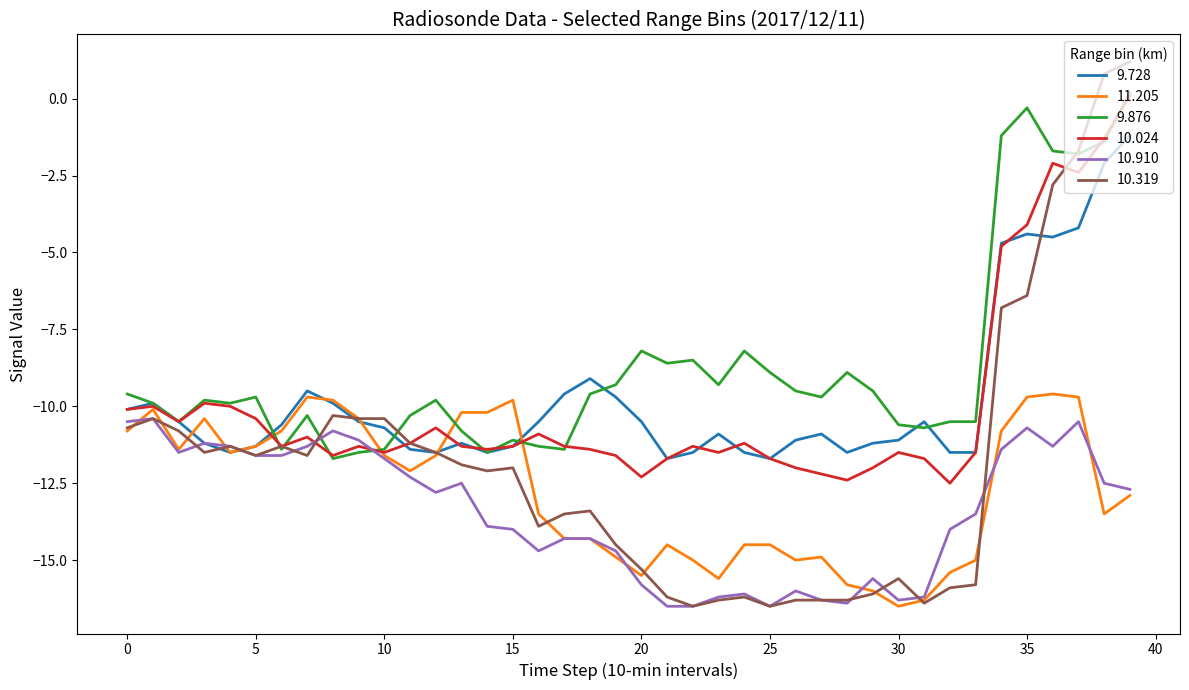

Which series ends up on top after the final intersection of 9.876 and 10.910?

9.876